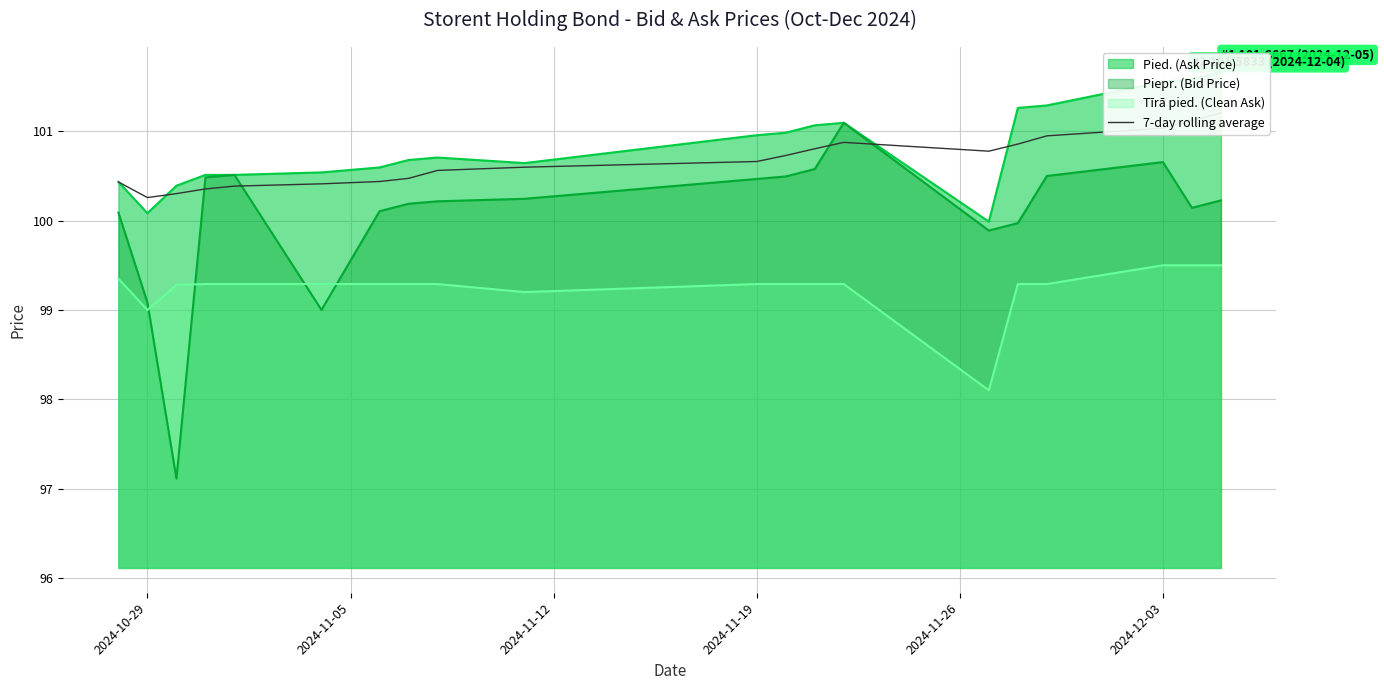

What is the highest value of the Piepr. (Bid Price) series?

101.1